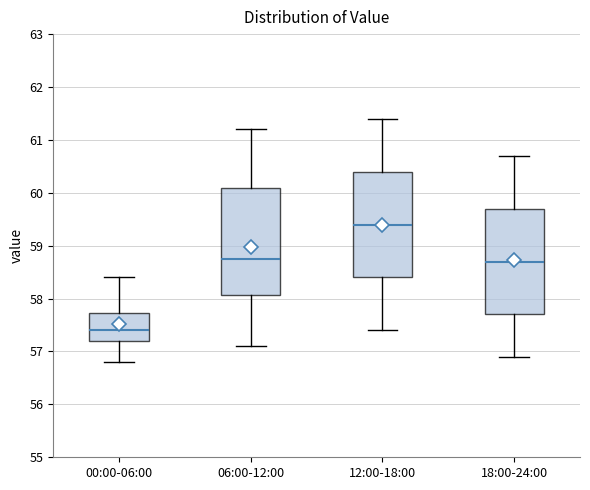

Where is the upper edge of the box for 12:00-18:00 on the y-axis? The values are not printed on the chart, so give them approximately, as read against the axis.

60.4